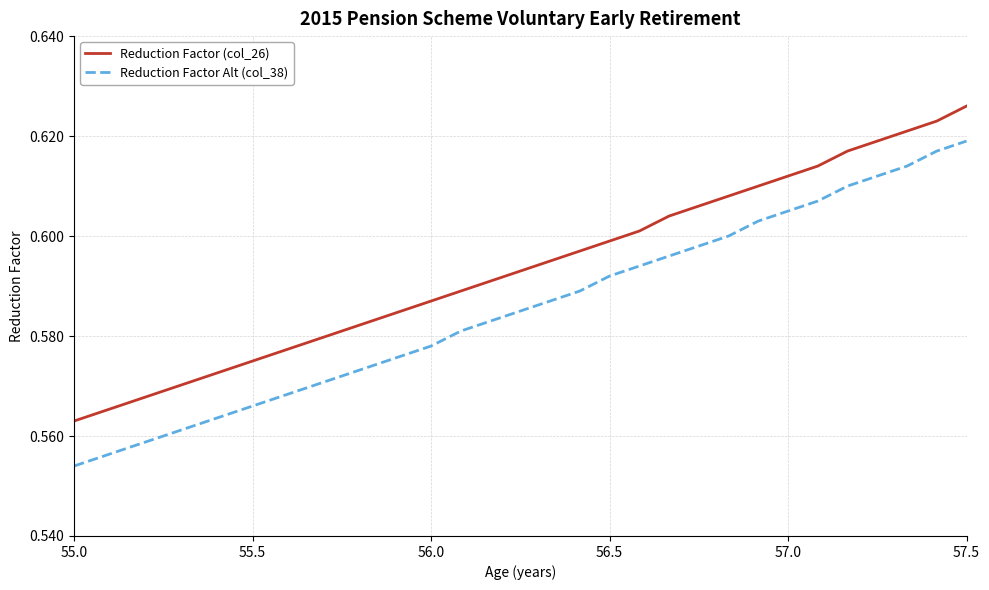

Which series has the largest range (max minus min)?

Reduction Factor Alt (col_38)